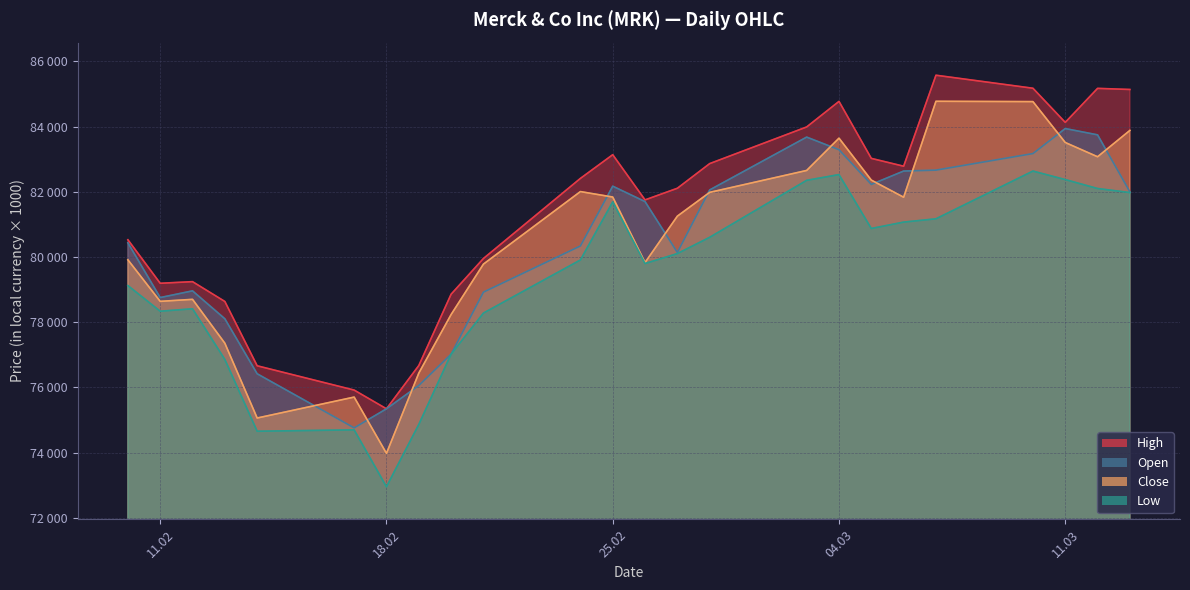

At 04.03, list the series in order from smallest to largest.

Low, Open, Close, High